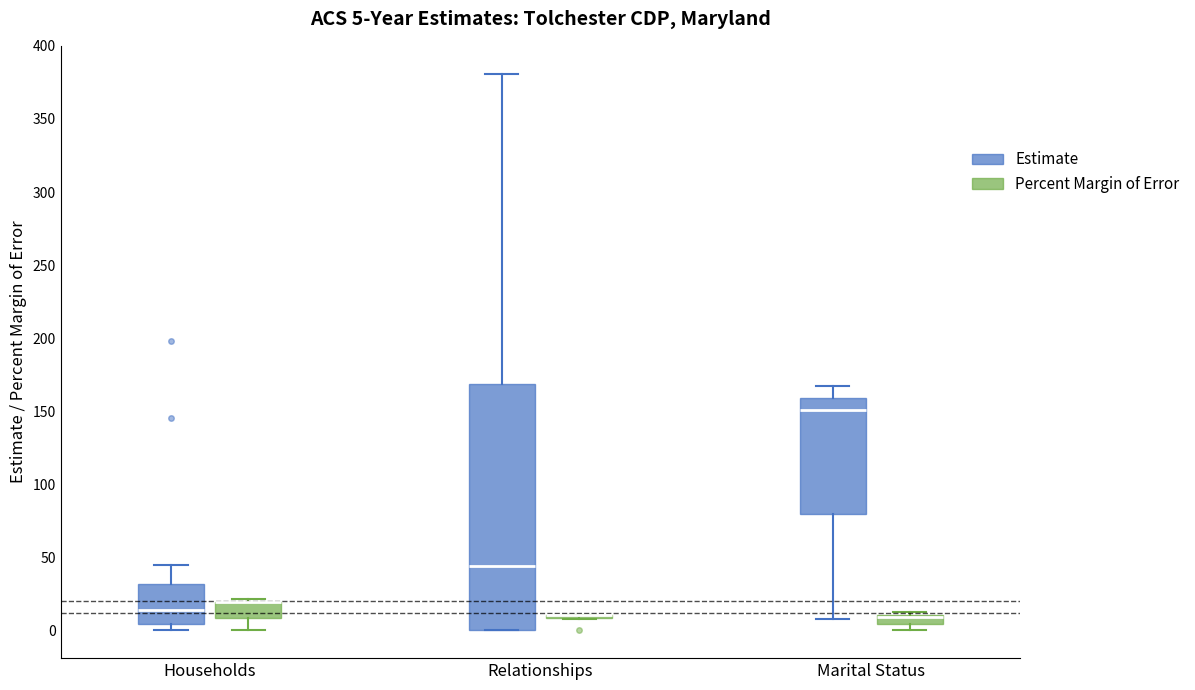

Comparing the boxes themselves (not the whiskers), which one is the tallest?

Relationships (Estimate)